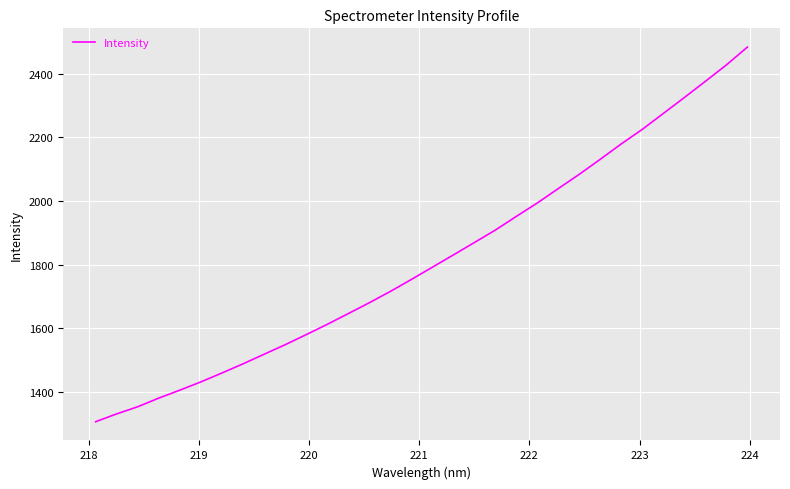

Is this an area chart (filled region under the line)?

No